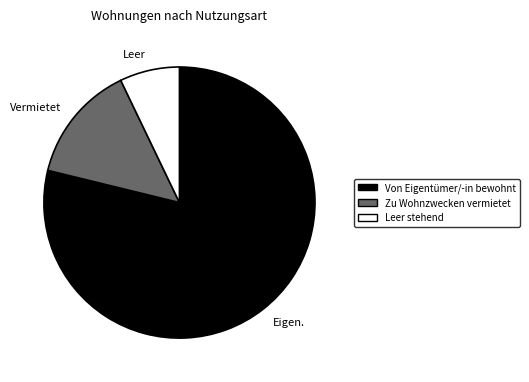

Is the sum of Zu Wohnzwecken vermietet and Leer stehend greater than half?

No